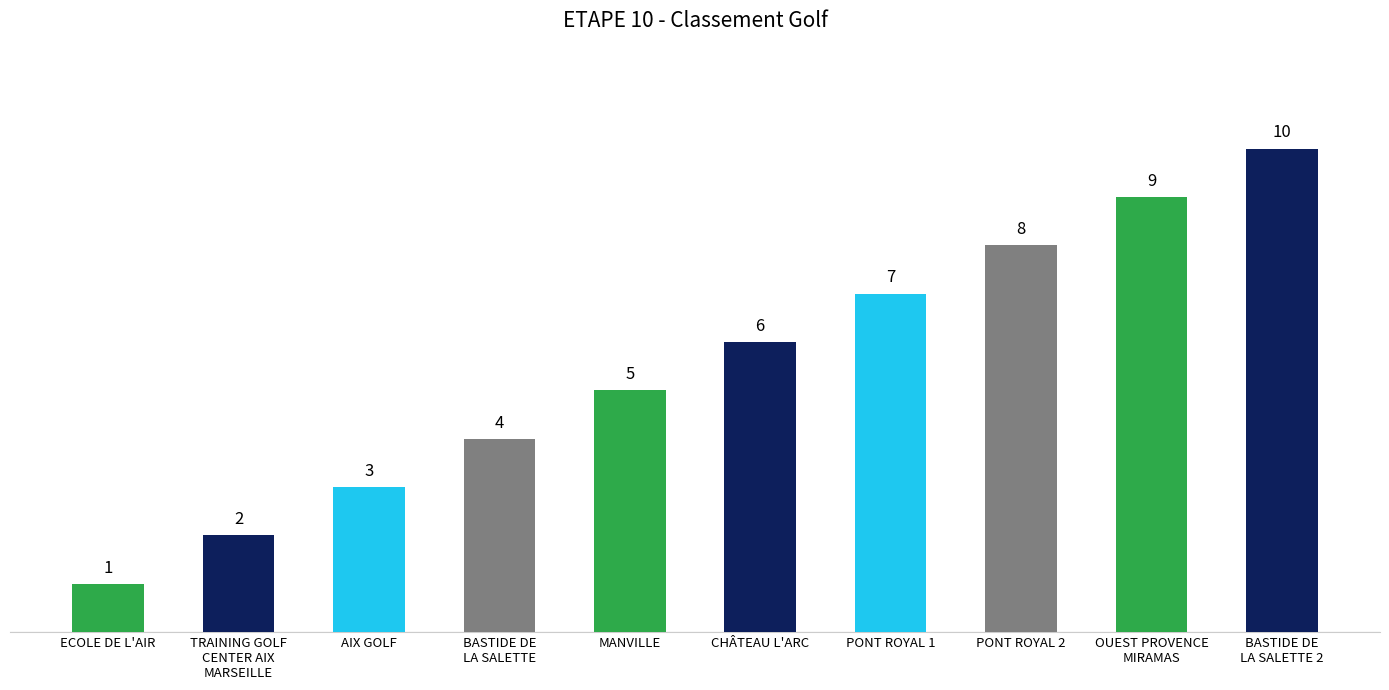

How many categories are shown in the chart?

10